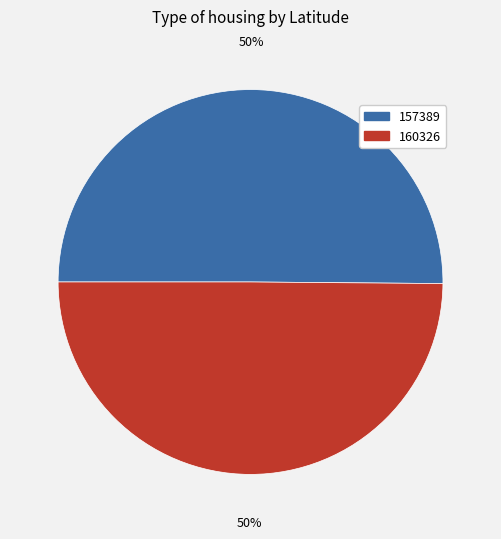

True or false: 157389 accounts for 50% of the total.

True